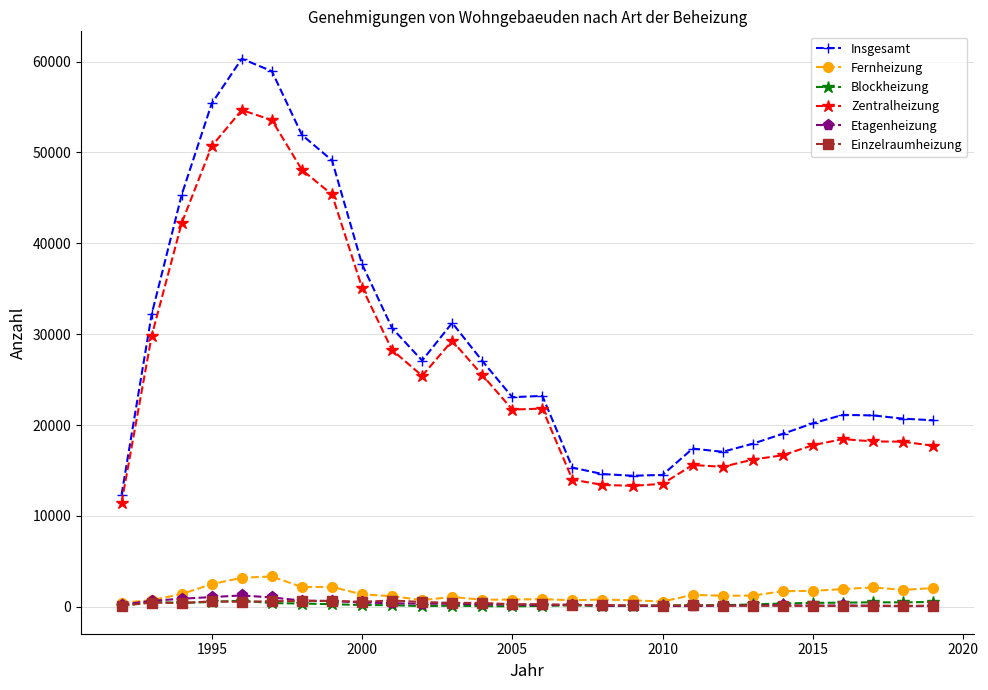

Which series has the widest spread of values?

Insgesamt